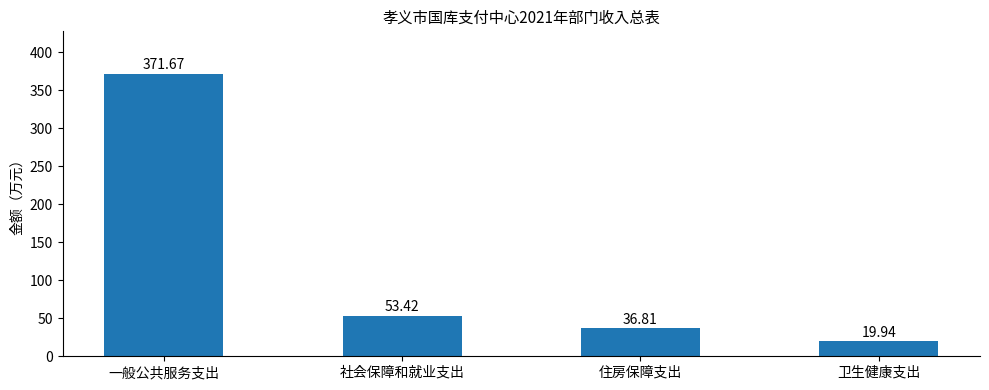

Which category has the lowest value across all series?

卫生健康支出